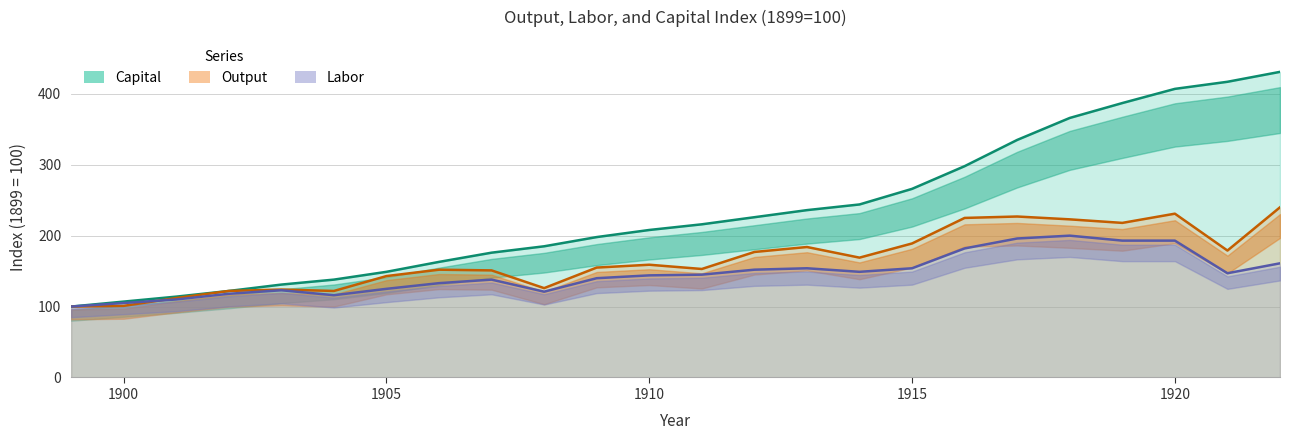

What is the value of the Labor point at the 18th from the left?

182